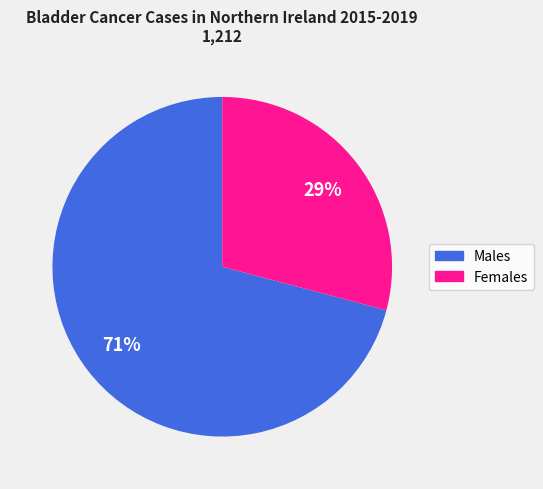

Does any single category account for the majority?

Yes